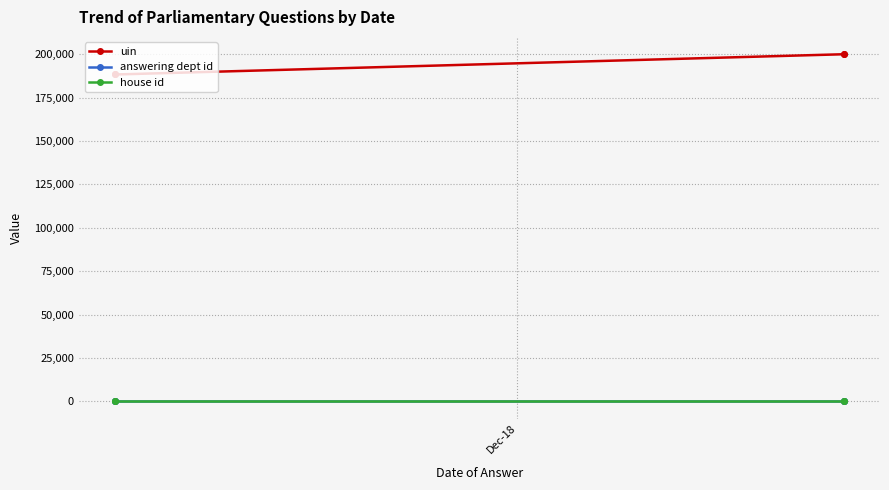

True or false: uin has more than 1 points higher than both neighbors.

False